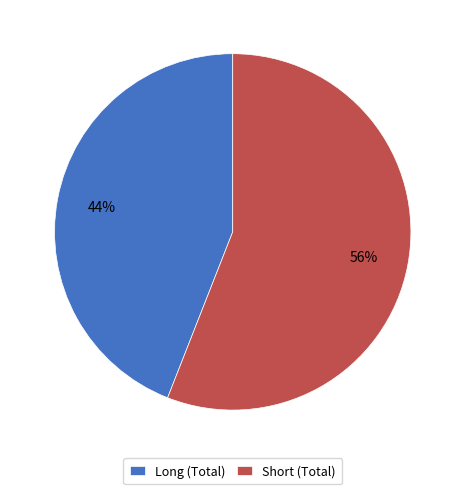

Count the number of slices in the pie.

2